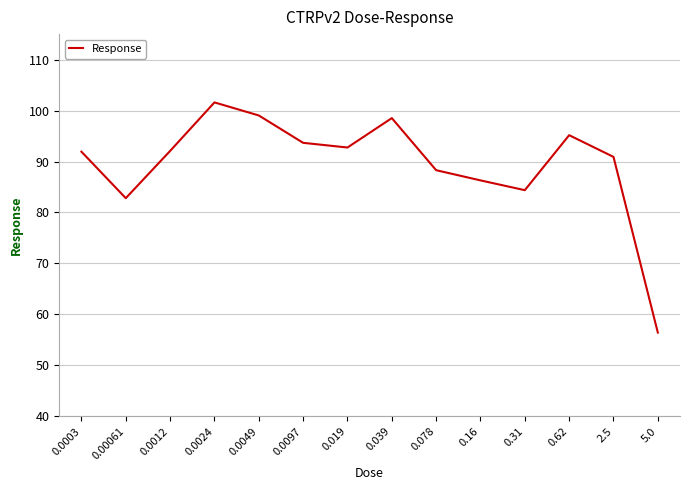

What position from the right is 0.0097?

9